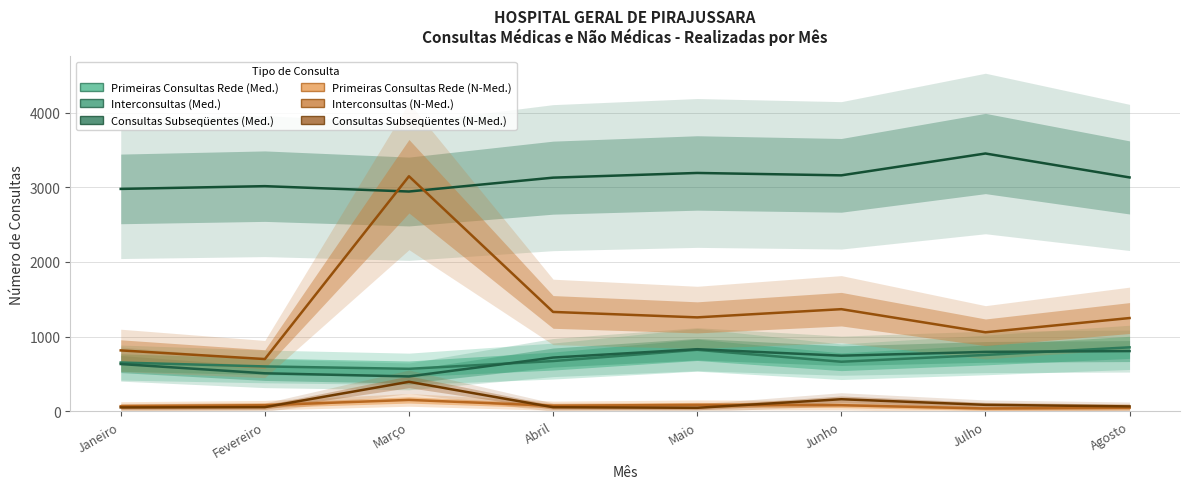

Reading left to right, transcribe all the data shown in this chart.

Primeiras Consultas Rede (Med.): 651	599	567	671	822	662	753	855
Interconsultas (Med.): 631	507	465	718	830	743	794	805
Consultas Subseqüentes (Med.): 2980	3017	2945	3131	3194	3162	3455	3134
Primeiras Consultas Rede (N-Med.): 66	79	150	72	84	79	35	44
Interconsultas (N-Med.): 814	698	3150	1330	1257	1367	1057	1248
Consultas Subseqüentes (N-Med.): 49	53	393	52	44	159	84	63